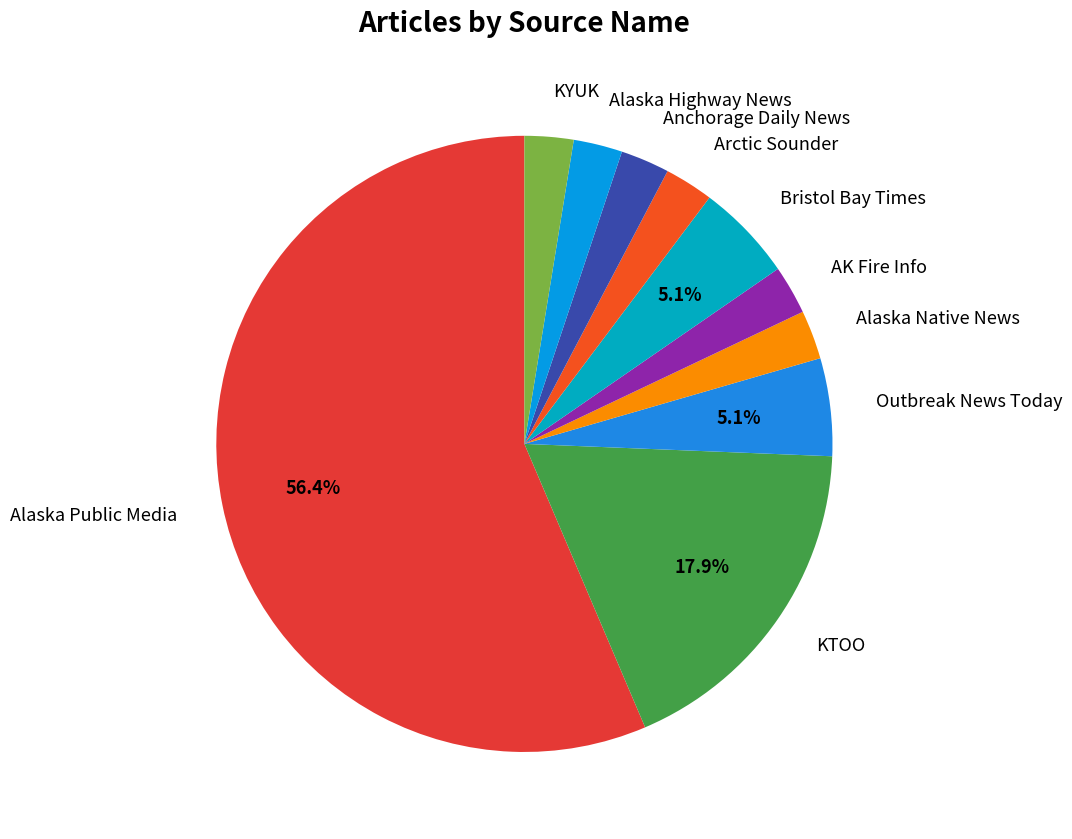

Does Alaska Public Media represent more than half of the total?

Yes